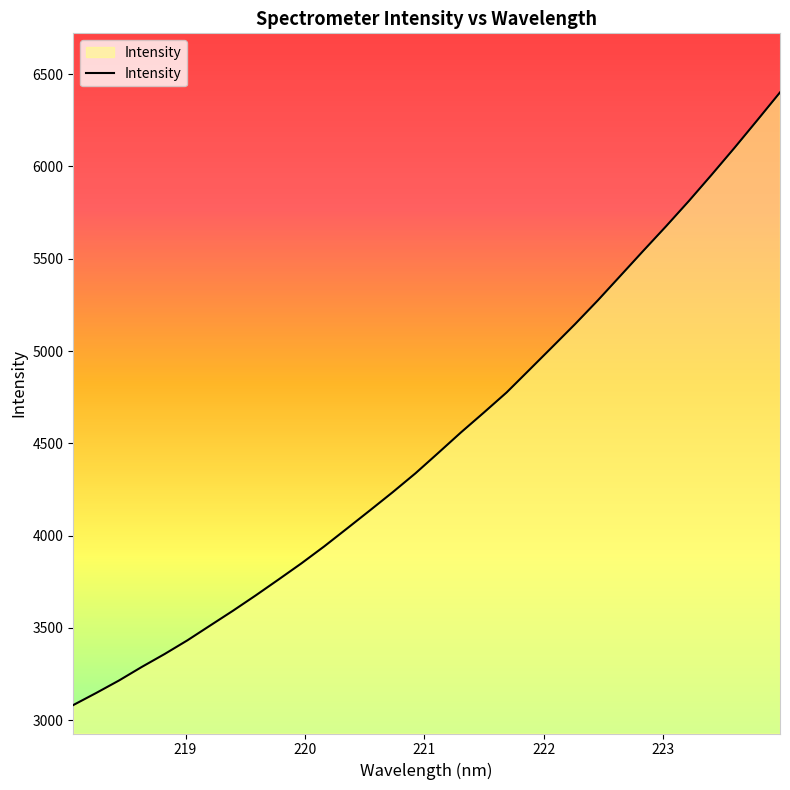

What is the maximum value shown in the chart?

6401.4